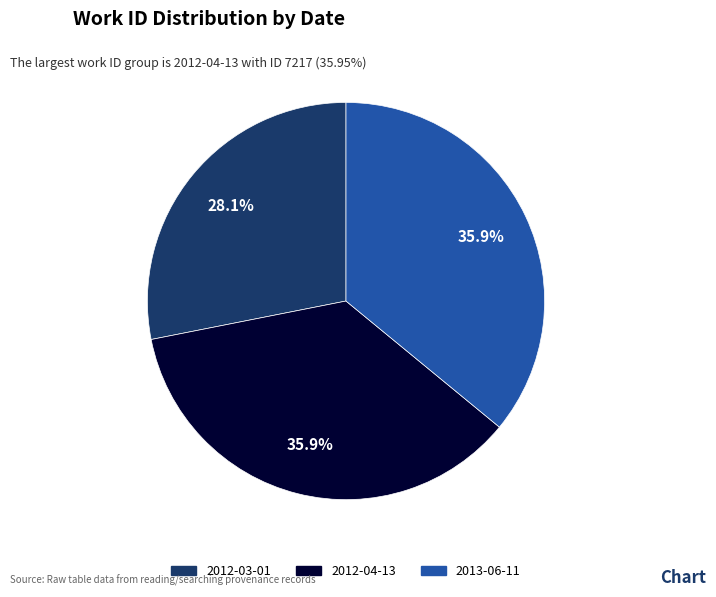

What is the smallest slice in the pie chart?

2012-03-01